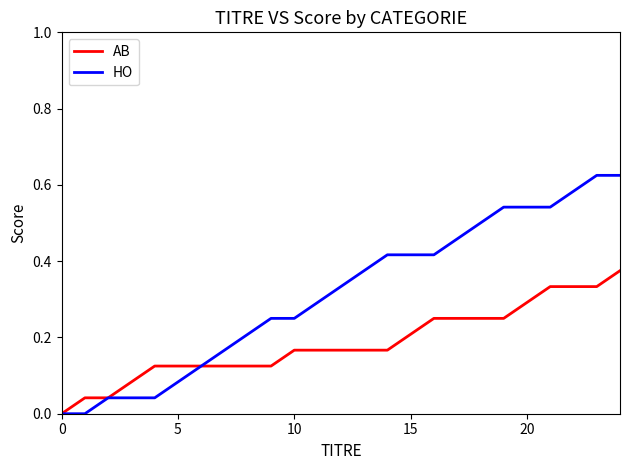

Which series has the widest spread of values?

HO